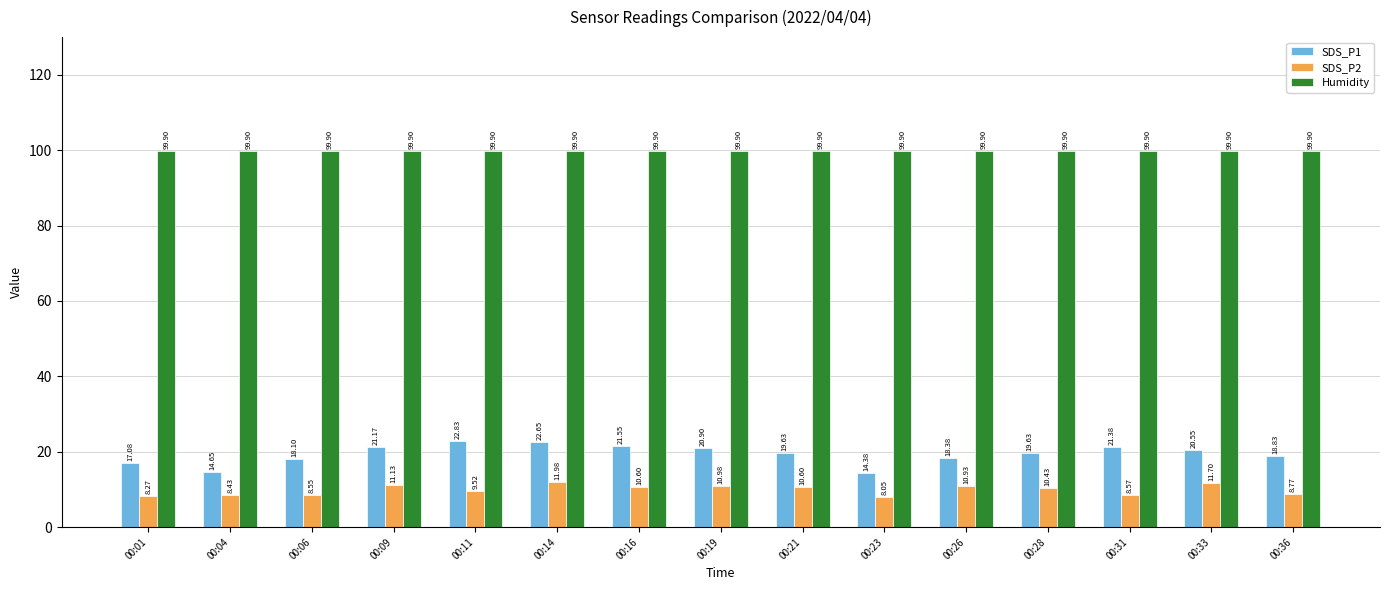

What is the value of the SDS_P2 bar at the 6th from the left?

12.0